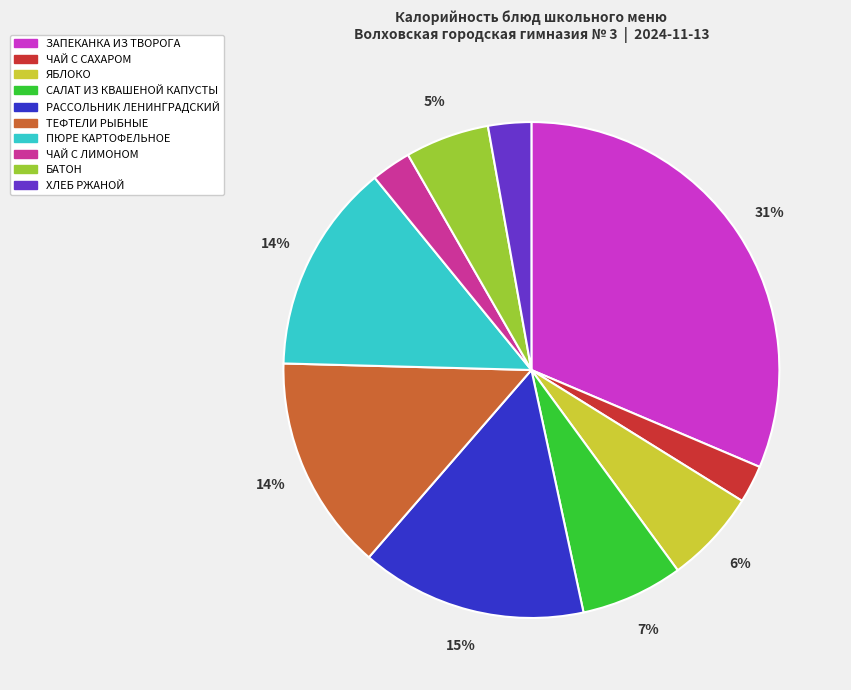

Which slice is the largest?

ЗАПЕКАНКА ИЗ ТВОРОГА